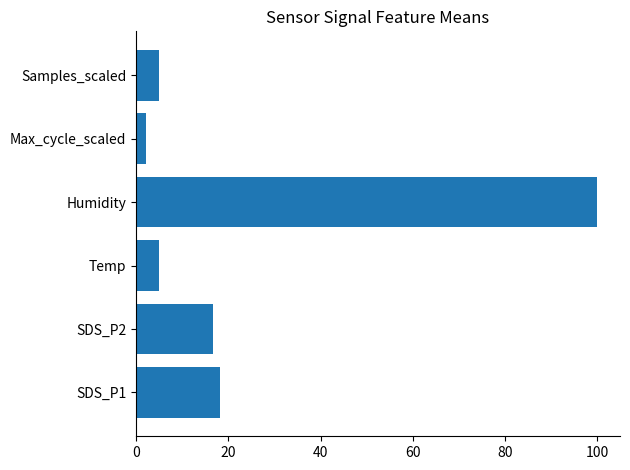

What is the minimum value shown in the chart?

2.1